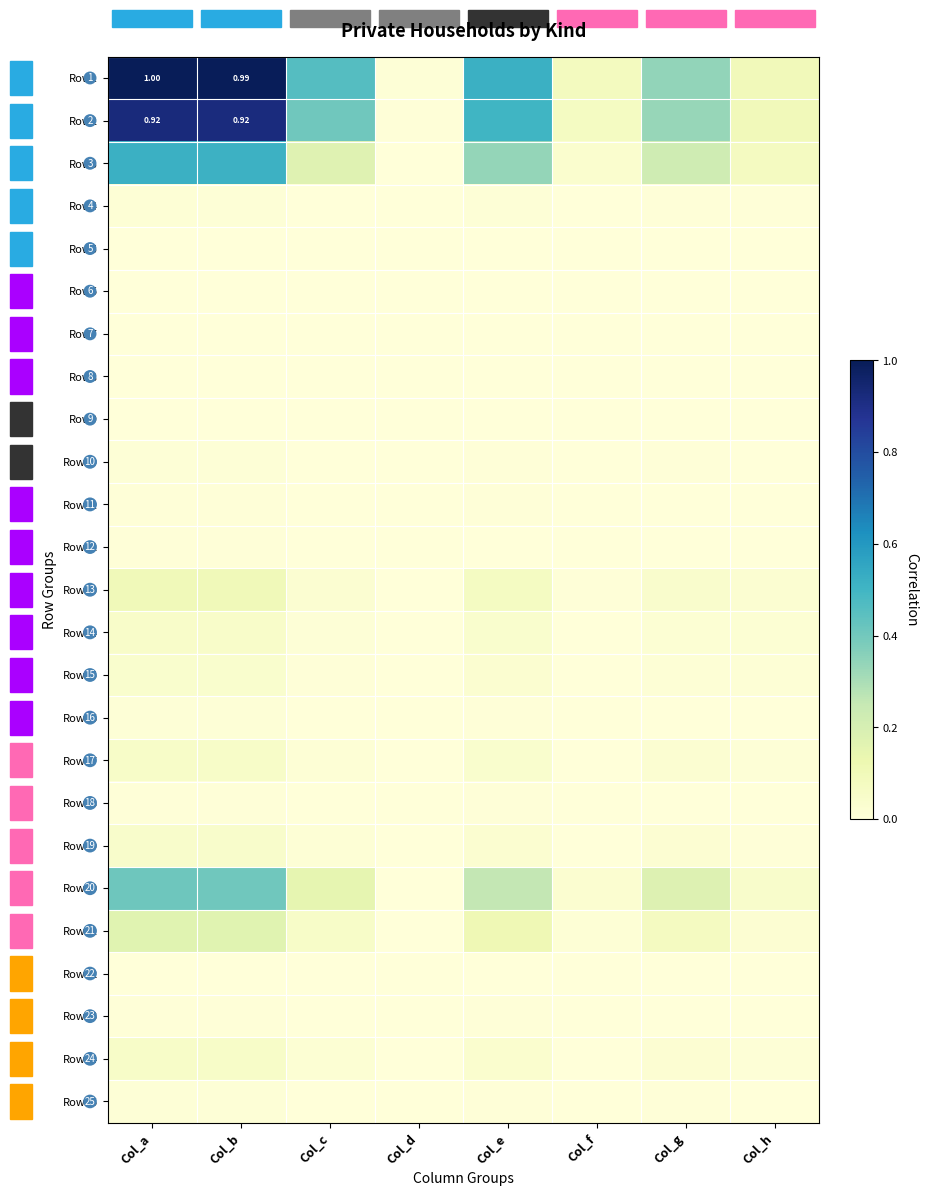

Count the number of categories in the chart.

8